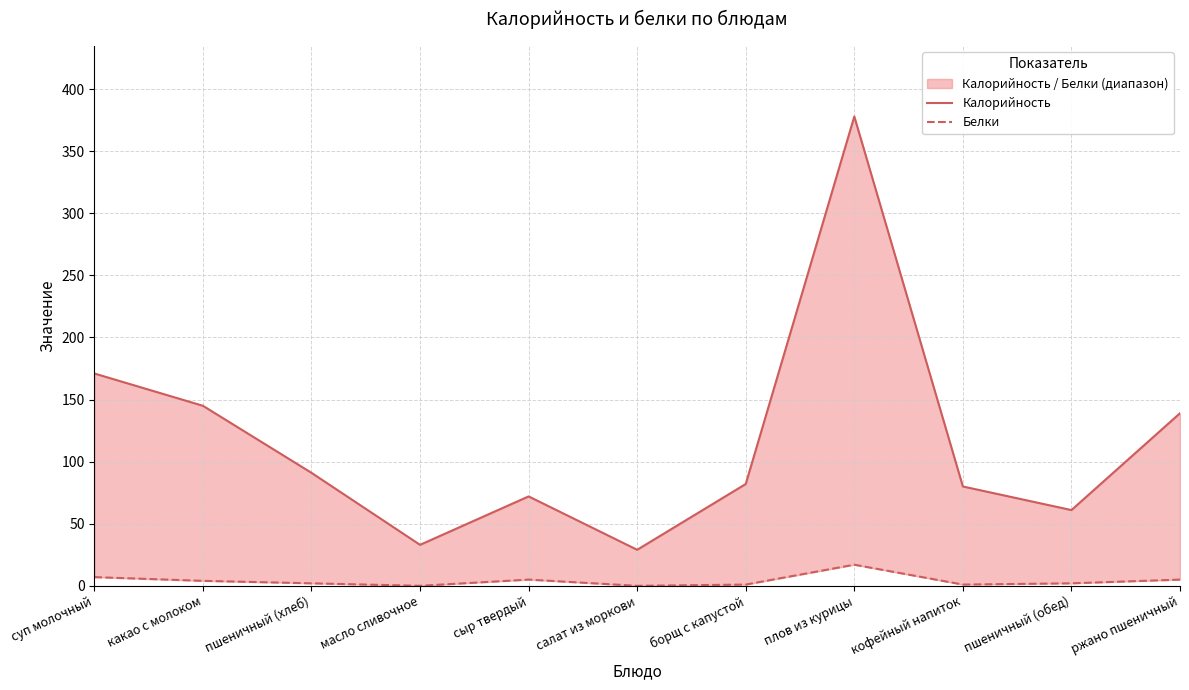

What is the label of the 7th point from the left?

борщ с капустой